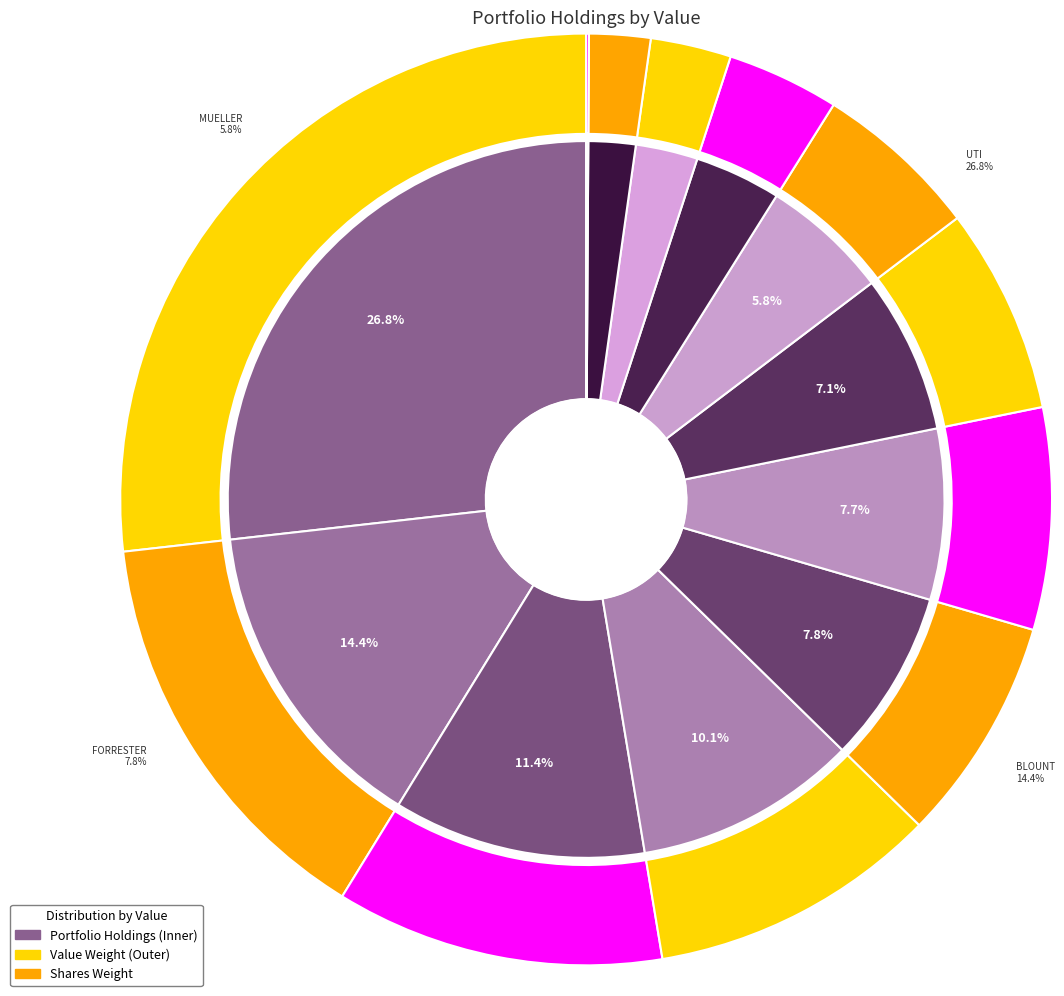

Does CBIZ INC account for over 50% of the chart?

No